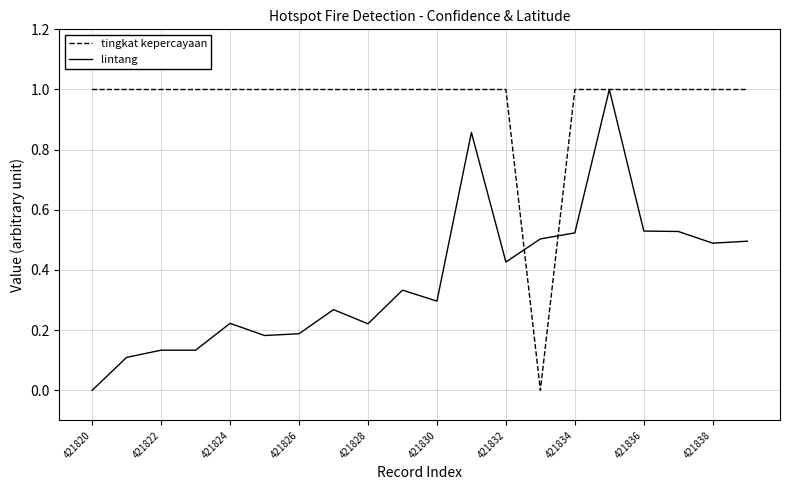

Does the chart display data point markers on the line(s)?

No